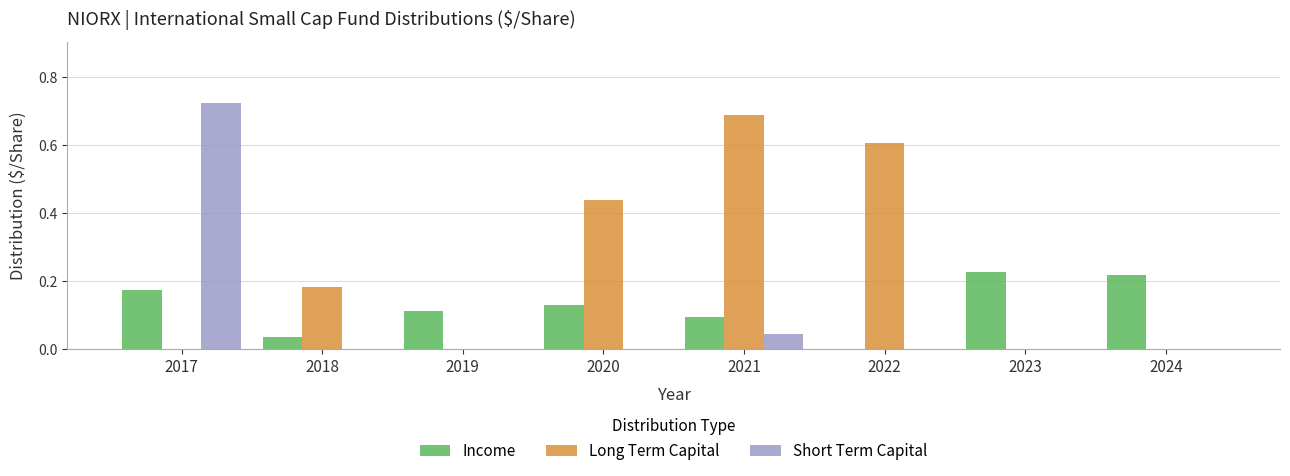

What is the sum of the Income values at 2021 and 2017?

0.3